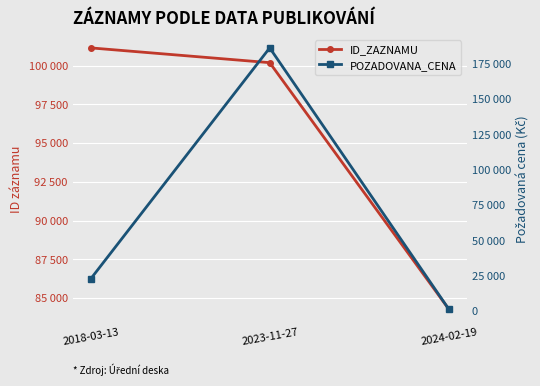

Reading left to right, transcribe all the data shown in this chart.

ID_ZAZNAMU: 2018-03-13=101145	2023-11-27=100191	2024-02-19=84289
POZADOVANA_CENA: 2018-03-13=22700	2023-11-27=186000	2024-02-19=1400